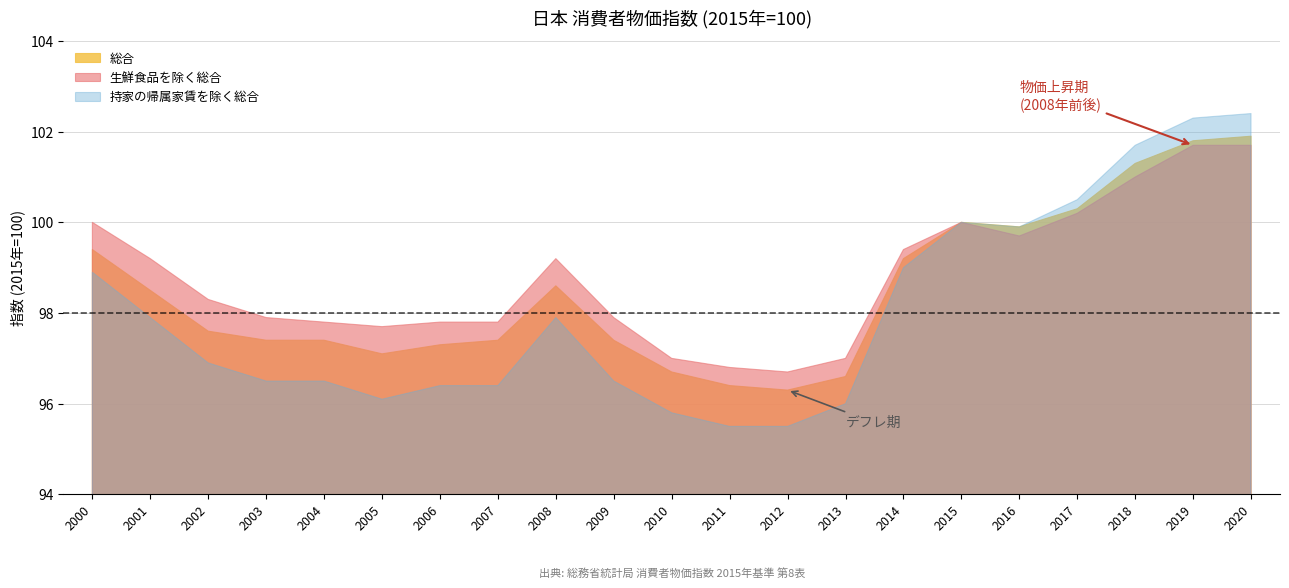

True or false: 持家の帰属家賃を除く総合 has more than 1 interior local peaks.

True